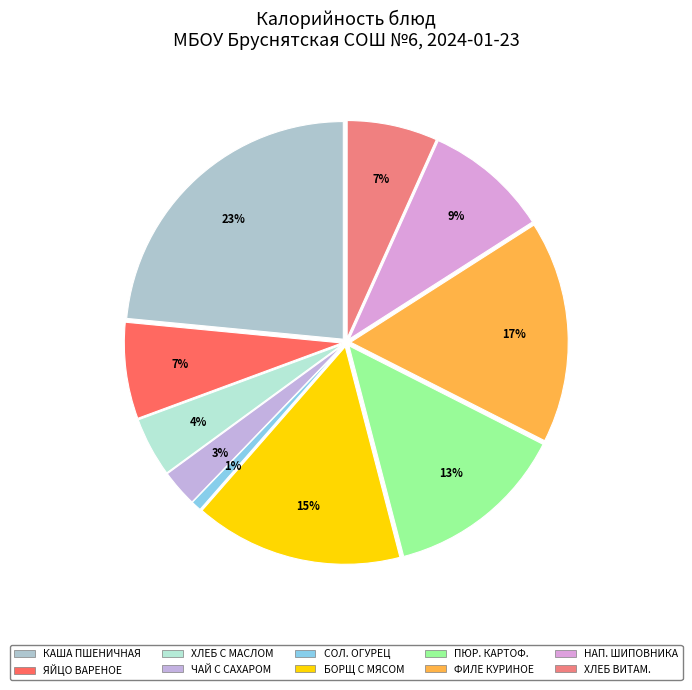

Does соленый огурец represent more than half of the total?

No